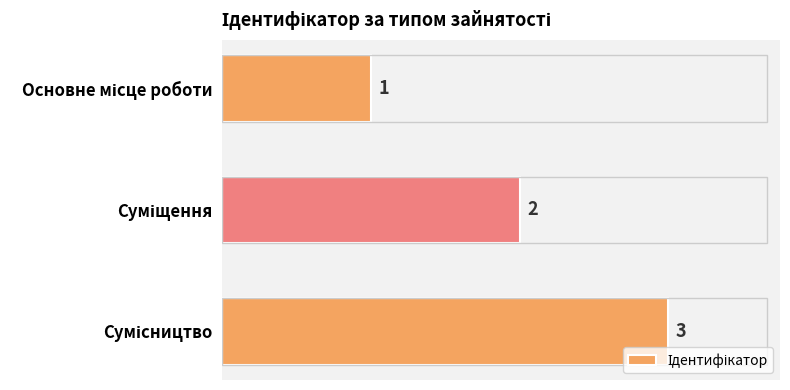

How many values are between 1 and 3?

3